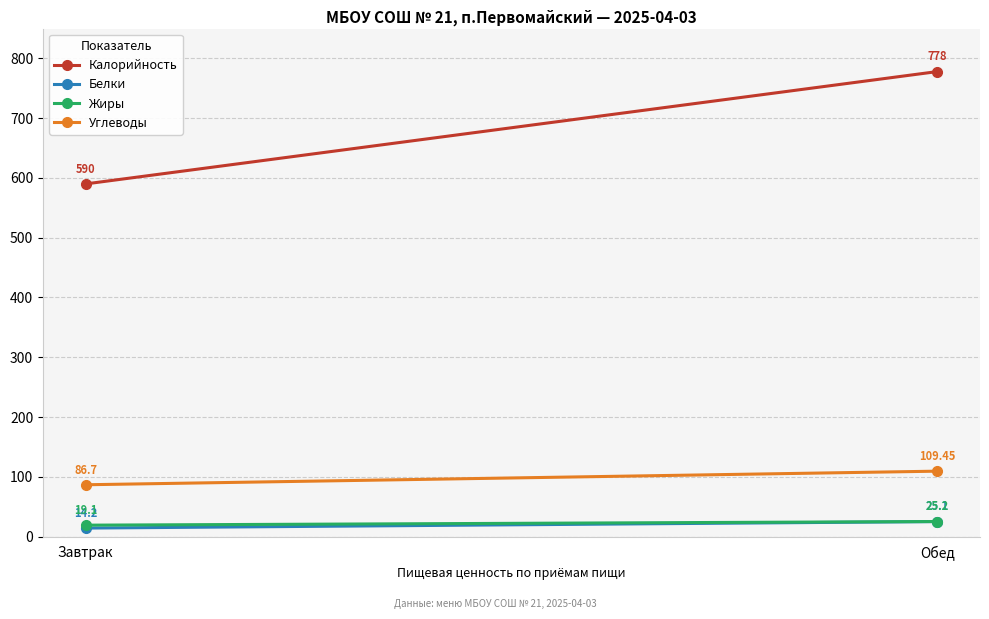

What is the total value across all series at Завтрак?

710.0